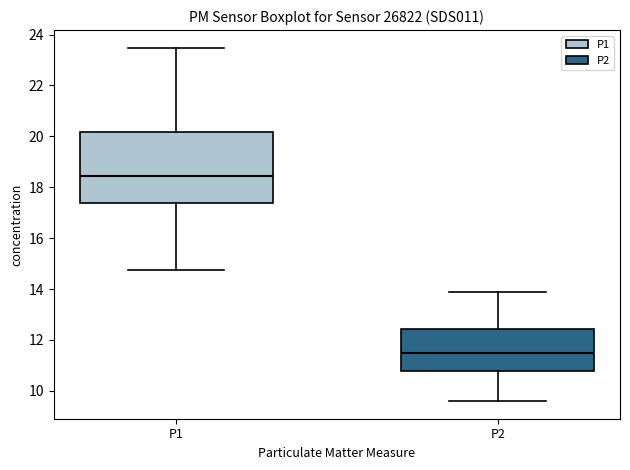

Reading left to right, read every box against the y-axis: the position of its median line, the range the box covers, and the ends of its whiskers. The values are not printed on the chart, so give them approximately, as read against the axis.

P1: median 18.4, box 17.4 to 20.2, whiskers 14.8 to 23.4
P2: median 11.6, box 10.8 to 12.4, whiskers 9.6 to 13.8